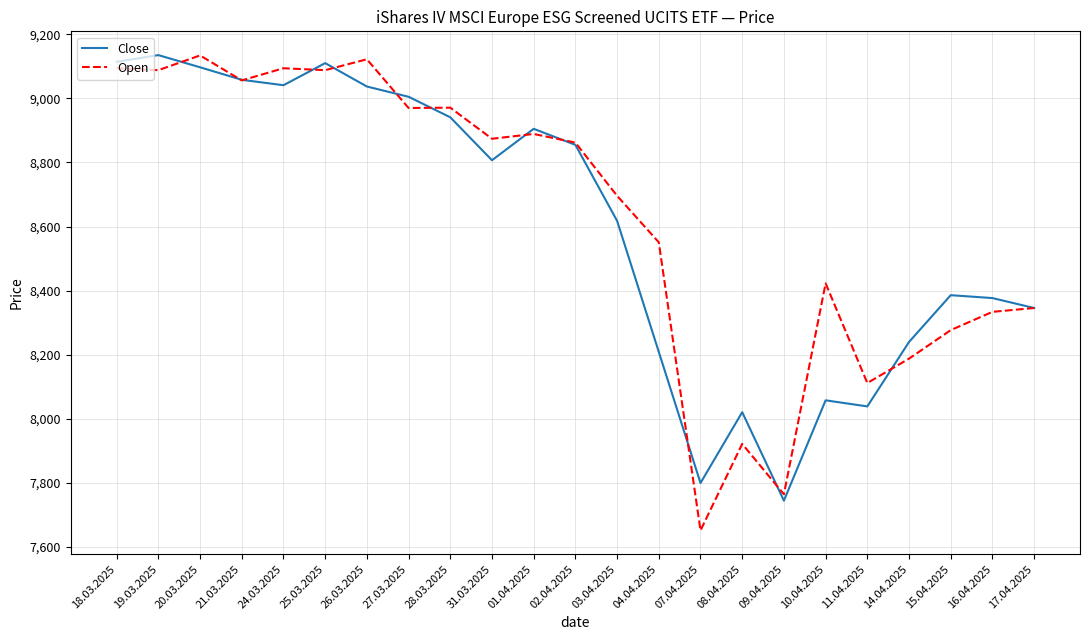

What is the difference between the maximum and minimum values in the Open series?

1482